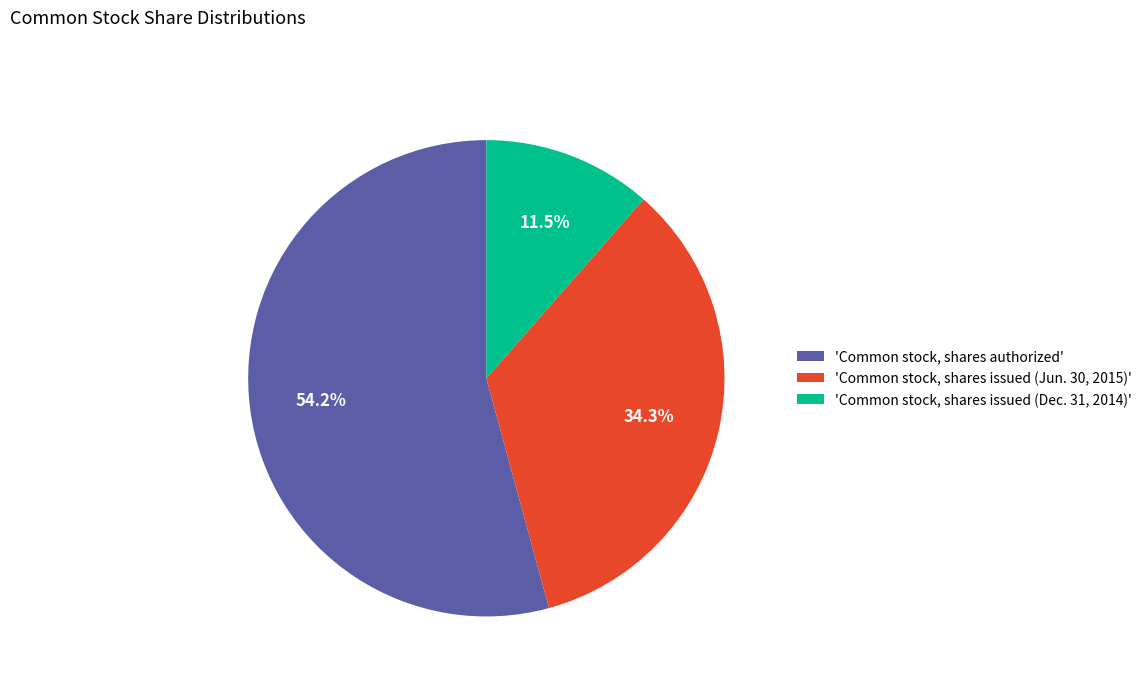

Rank the categories by value from lowest to highest.

'Common stock, shares issued (Dec. 31, 2014)', 'Common stock, shares issued (Jun. 30, 2015)', 'Common stock, shares authorized'